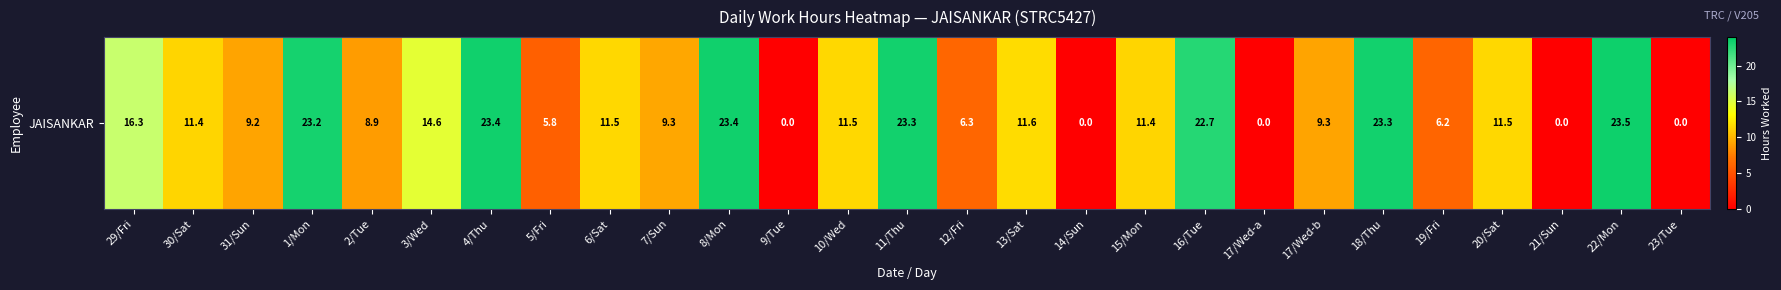

Rank the categories by value from lowest to highest.

9/Tue, 14/Sun, 17/Wed-a, 21/Sun, 23/Tue, 5/Fri, 19/Fri, 12/Fri, 2/Tue, 31/Sun, 17/Wed-b, 7/Sun, 30/Sat, 15/Mon, 10/Wed, 20/Sat, 6/Sat, 13/Sat, 3/Wed, 29/Fri, 16/Tue, 1/Mon, 18/Thu, 11/Thu, 8/Mon, 4/Thu, 22/Mon